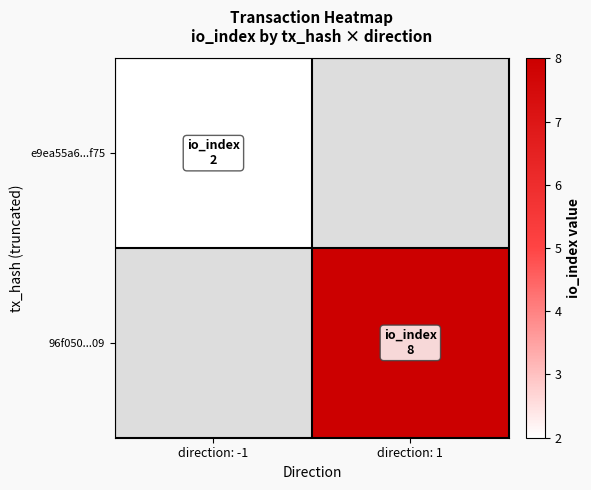

How many series are shown in this chart?

2